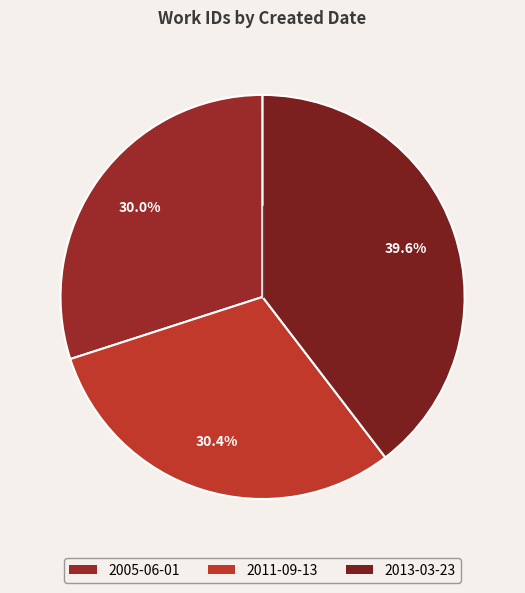

Does 2005-06-01 represent more than half of the total?

No